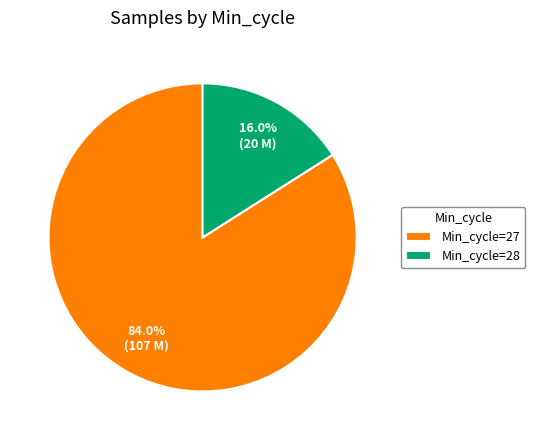

What percentage do Min_cycle=27 and Min_cycle=28 together represent?

100.0%